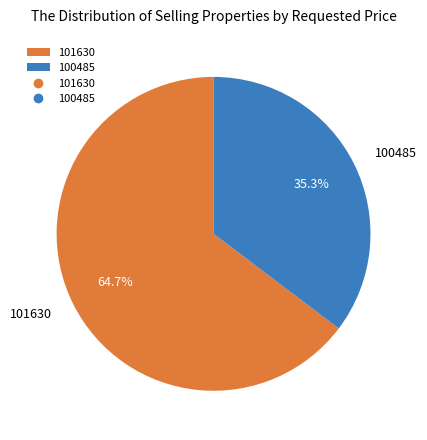

Which category has the smallest portion of the pie?

100485